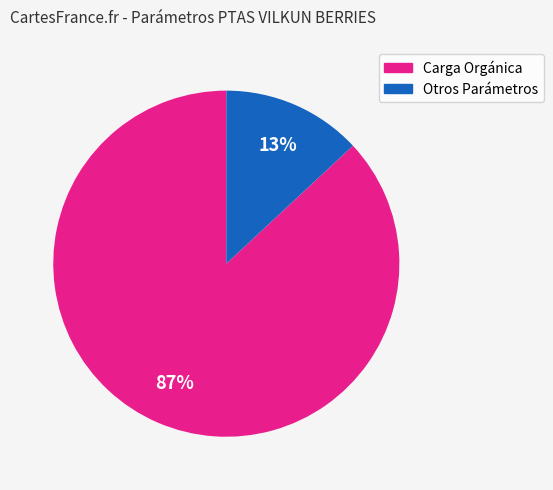

To the nearest percent, what is the average slice percentage?

50%